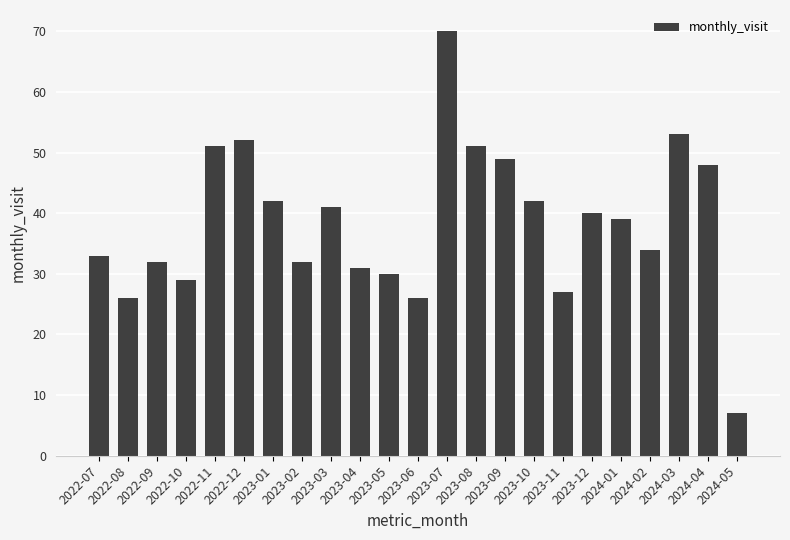

How many distinct data groups are displayed?

1